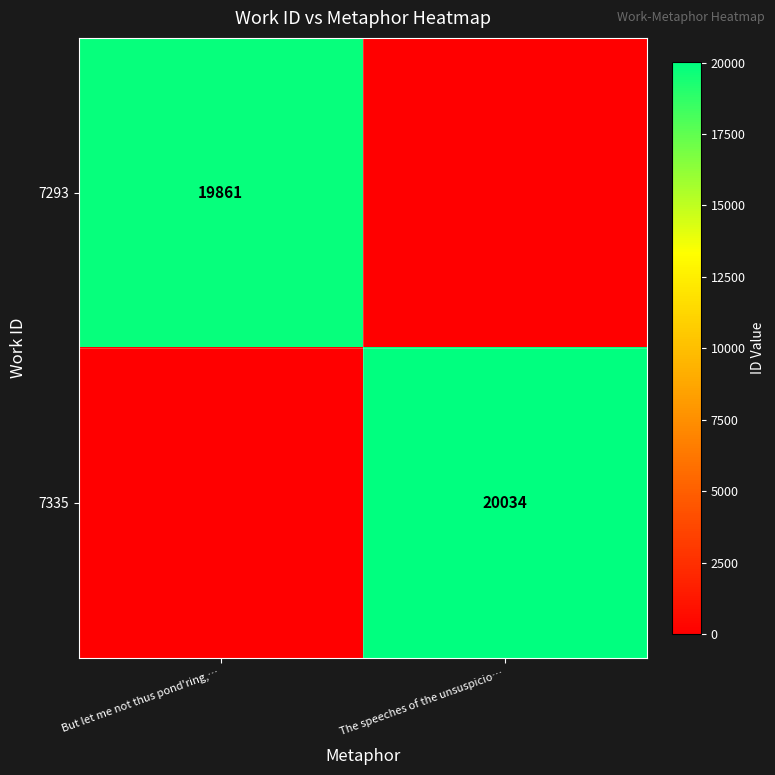

The 7335 series shows 27334 at The speeches of the unsuspicio…. True or false?

False